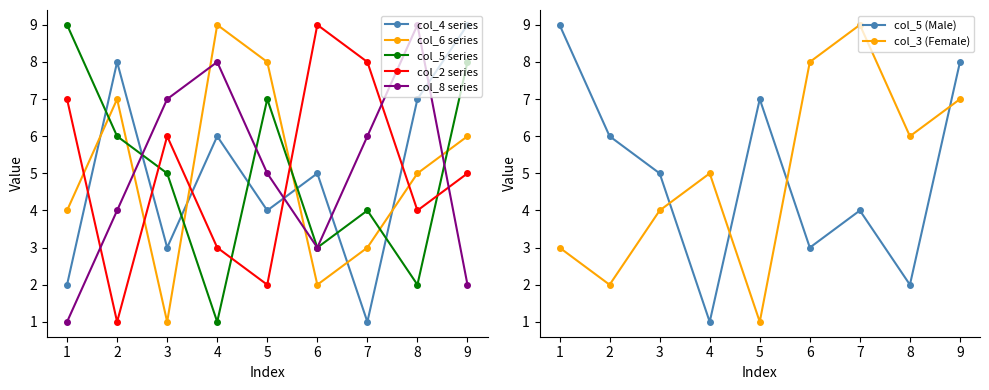

How many data points in col_4 are above 5?

4